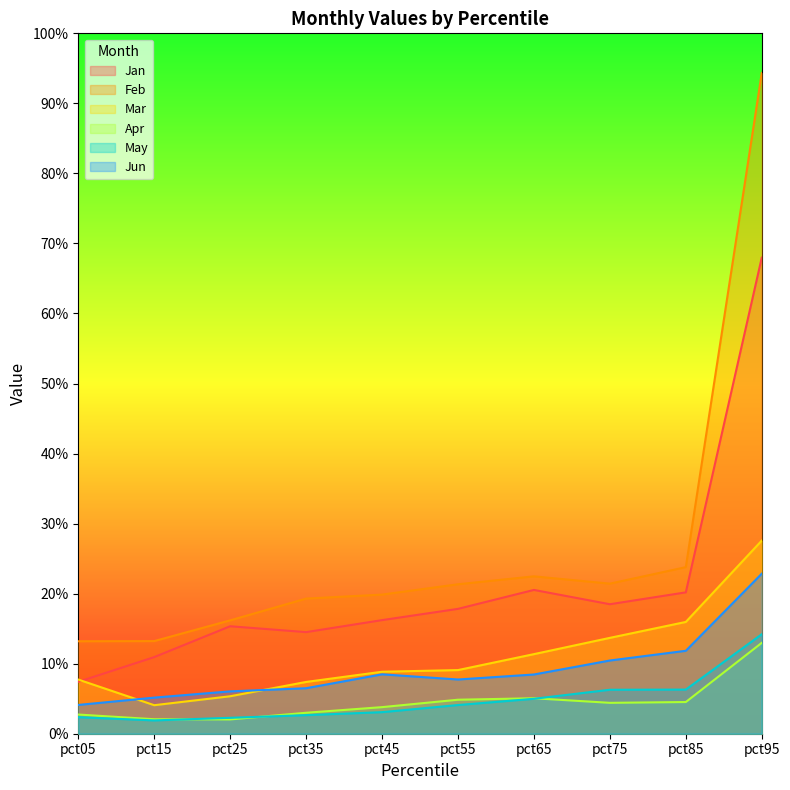

Reading left to right, what are all the values shown in this chart?

Jan: 0.1	0.1	0.2	0.1	0.2	0.2	0.2	0.2	0.2	0.7
Feb: 0.1	0.1	0.2	0.2	0.2	0.2	0.2	0.2	0.2	0.9
Mar: 0.1	0.0	0.1	0.1	0.1	0.1	0.1	0.1	0.2	0.3
Apr: 0.0	0.0	0.0	0.0	0.0	0.0	0.1	0.0	0.0	0.1
May: 0.0	0.0	0.0	0.0	0.0	0.0	0.0	0.1	0.1	0.1
Jun: 0.0	0.1	0.1	0.1	0.1	0.1	0.1	0.1	0.1	0.2